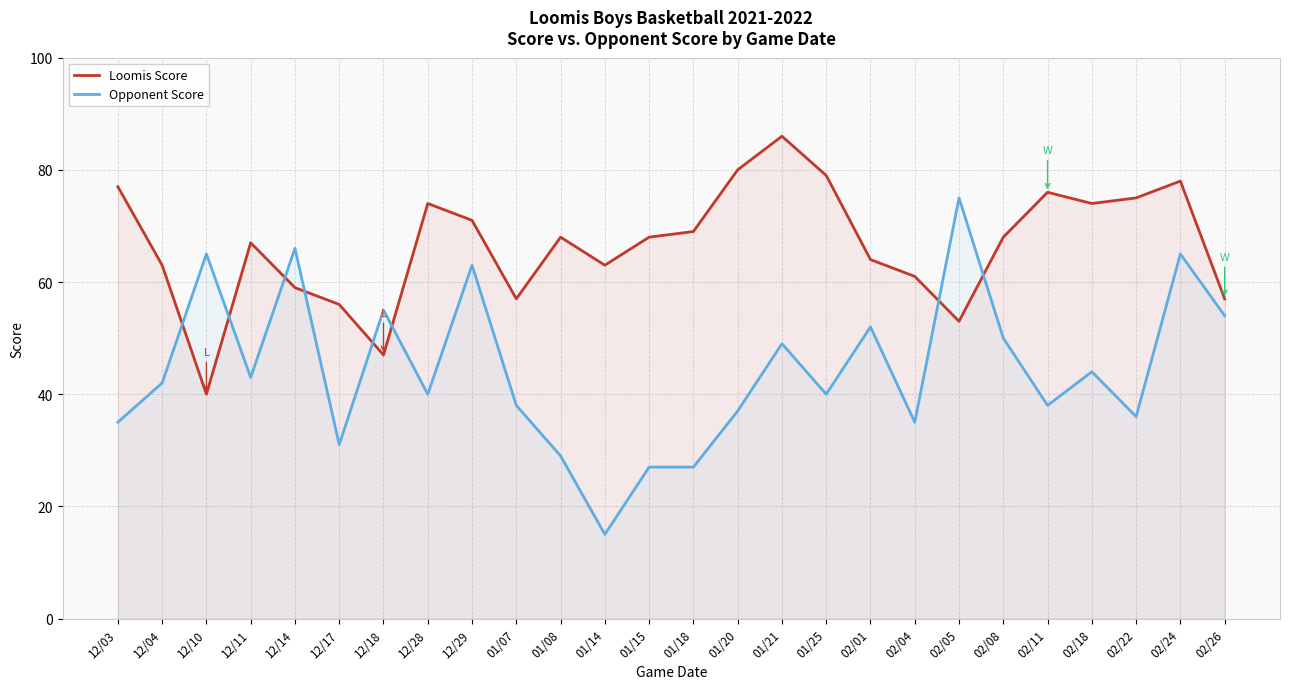

Rank the series at 01/14 from lowest to highest value.

Opponent Score, Loomis Score